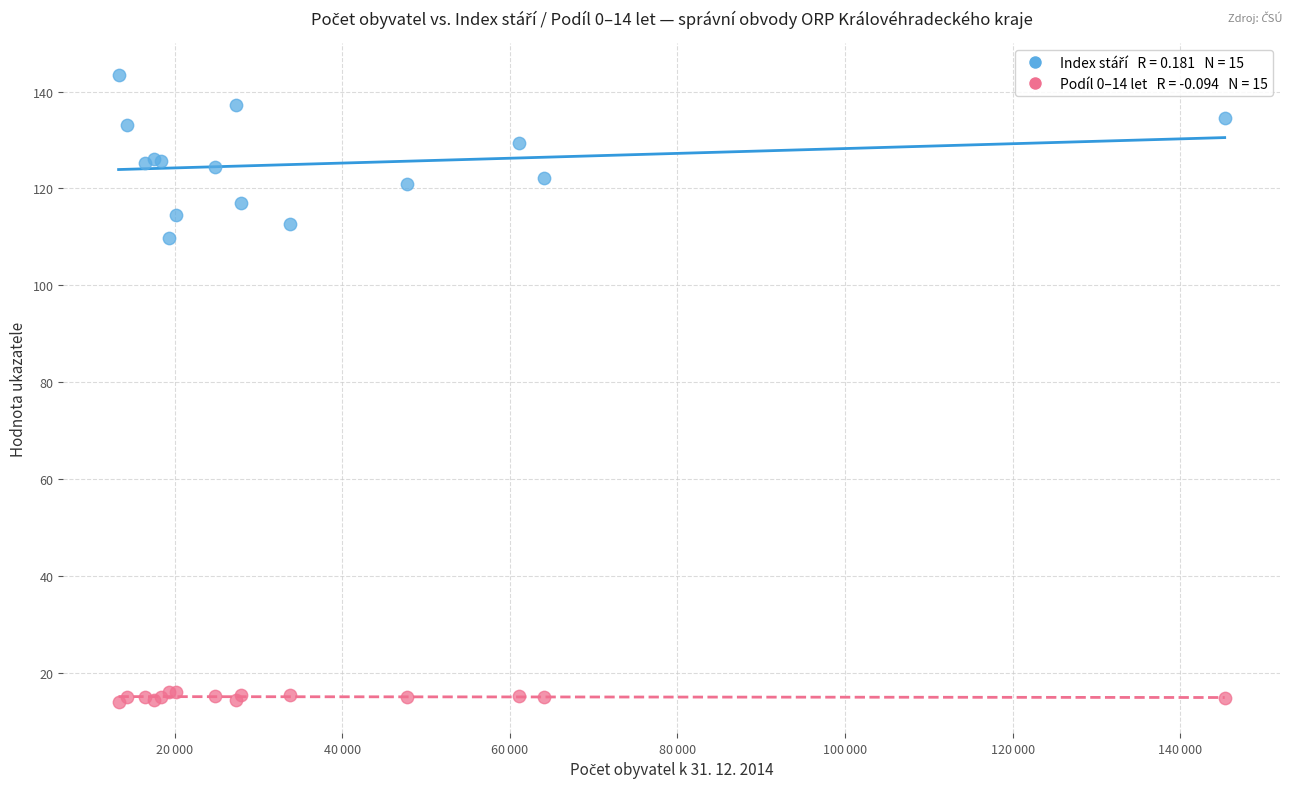

Across all series, what Y value is closest to 78?

109.8